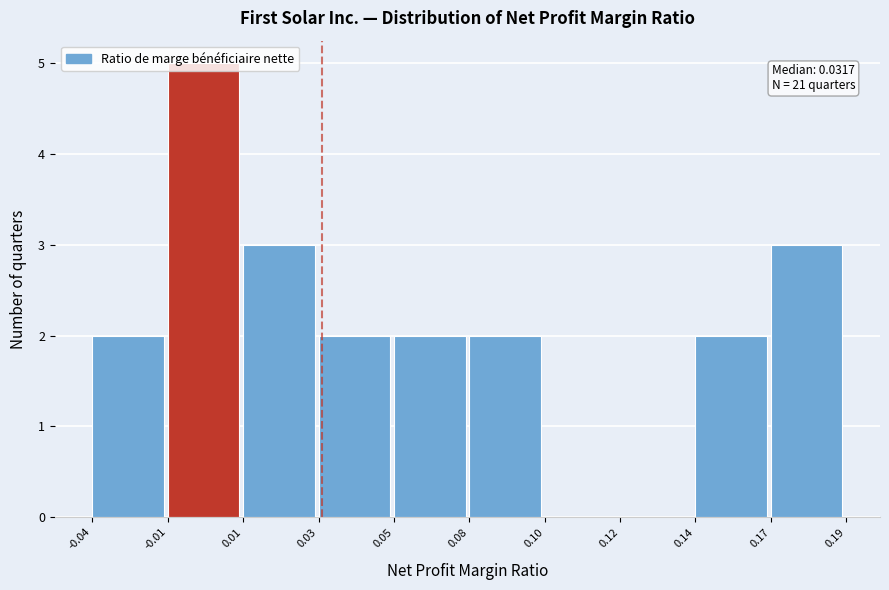

Is it true that the value at 0.10 is -2?

False